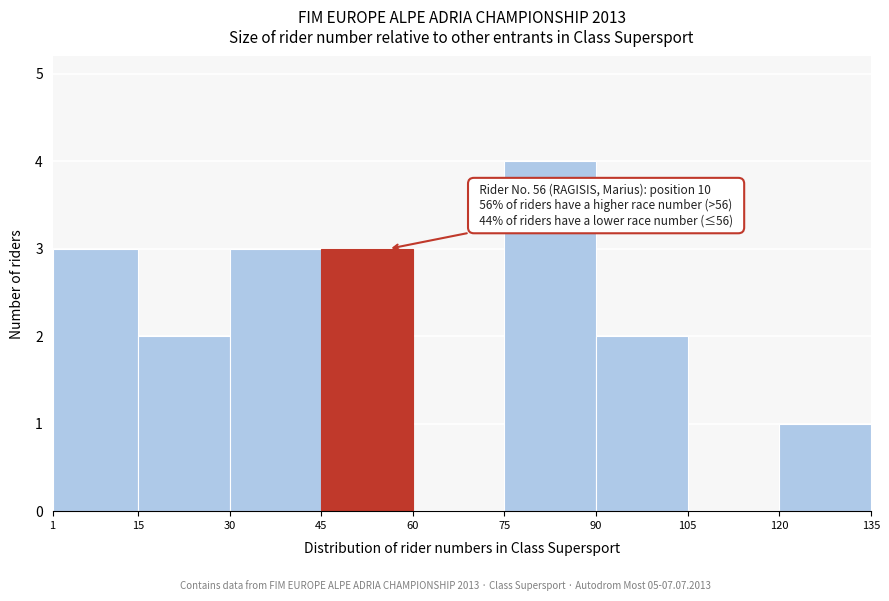

Which range on the x-axis has the tallest bar?

75 to 90